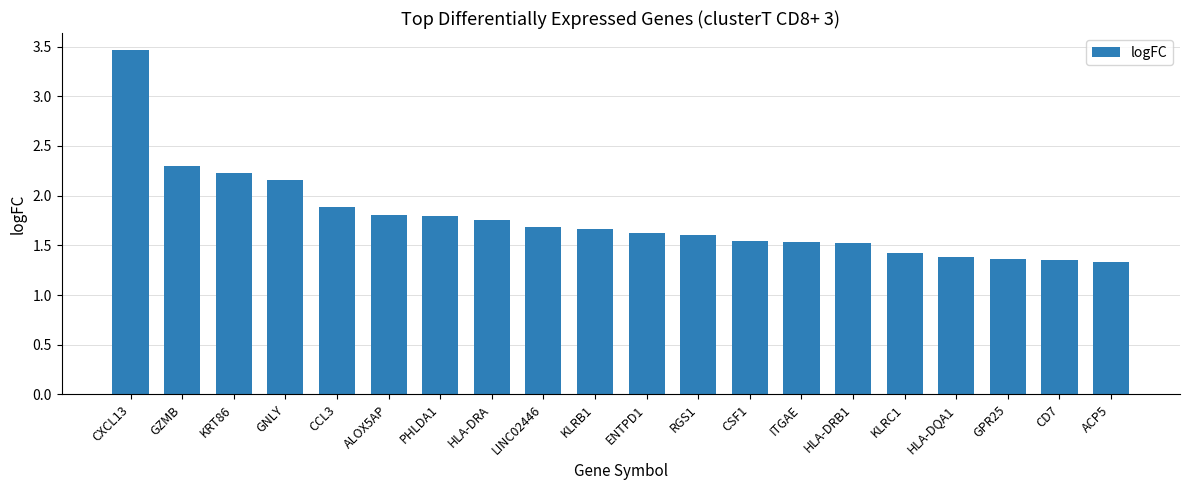

What is the smallest value displayed?

1.3